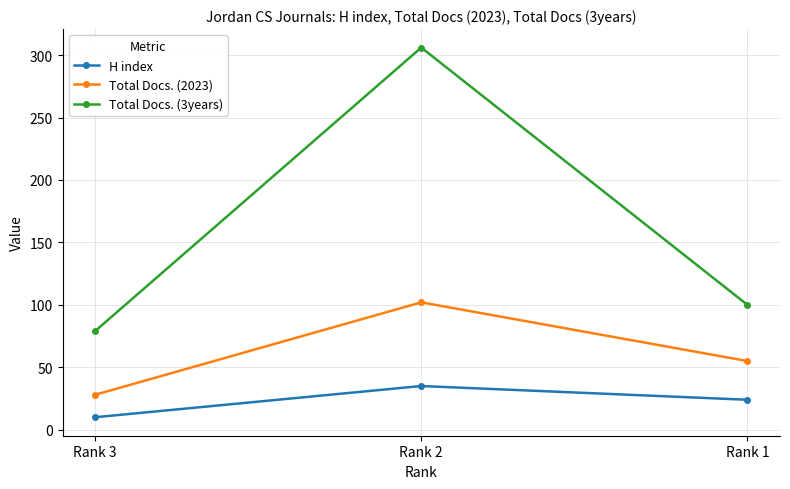

Which category has the lowest value in the Total Docs. (3years) series?

Rank 3